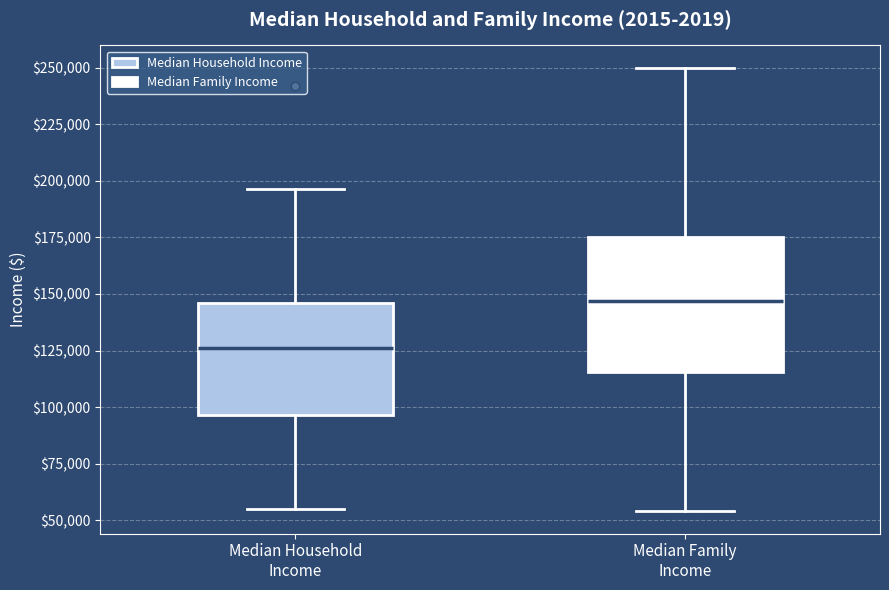

Reading left to right, transcribe this box plot: for each box, give where its median line is, the range the box spans, and where its two whiskers end, as read against the y-axis. The values are not printed on the chart, so give them approximately, as read against the axis.

Median Household Income: median 125000, box 95000 to 145000, whiskers 55000 to 195000
Median Family Income: median 145000, box 115000 to 175000, whiskers 55000 to 250000